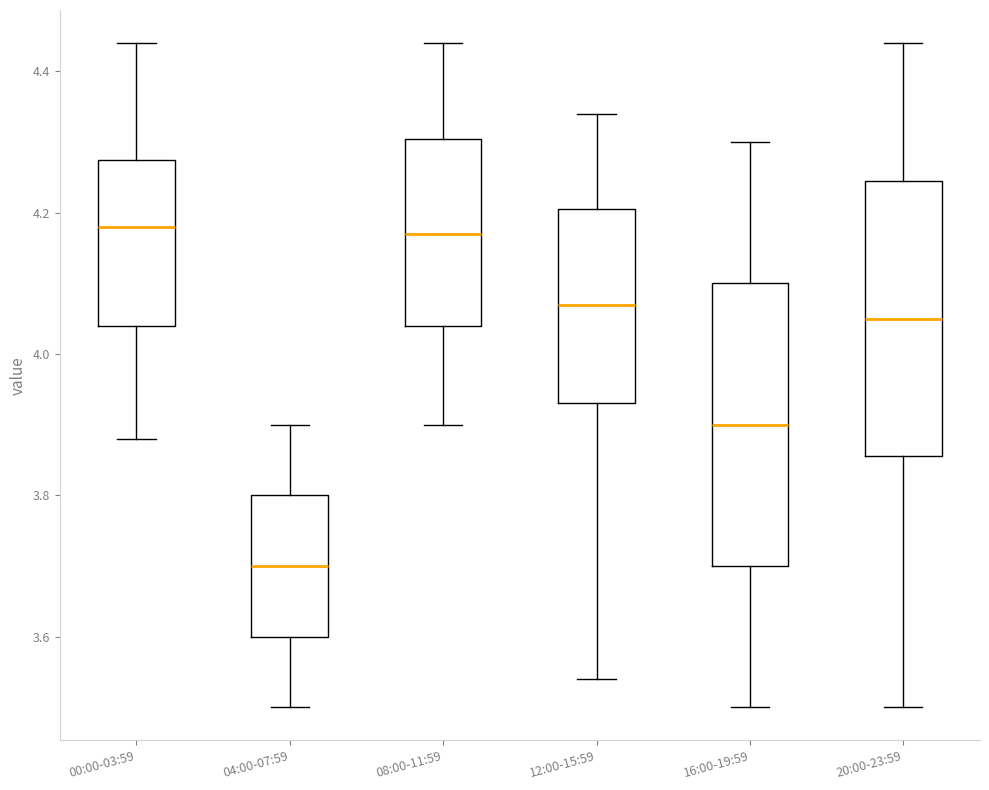

Reading left to right, read every box against the y-axis: the position of its median line, the range the box covers, and the ends of its whiskers. The values are not printed on the chart, so give them approximately, as read against the axis.

00:00-03:59: median 4.18, box 4.04 to 4.28, whiskers 3.88 to 4.44
04:00-07:59: median 3.70, box 3.60 to 3.80, whiskers 3.50 to 3.90
08:00-11:59: median 4.18, box 4.04 to 4.30, whiskers 3.90 to 4.44
12:00-15:59: median 4.08, box 3.94 to 4.20, whiskers 3.54 to 4.34
16:00-19:59: median 3.90, box 3.70 to 4.10, whiskers 3.50 to 4.30
20:00-23:59: median 4.06, box 3.86 to 4.24, whiskers 3.50 to 4.44